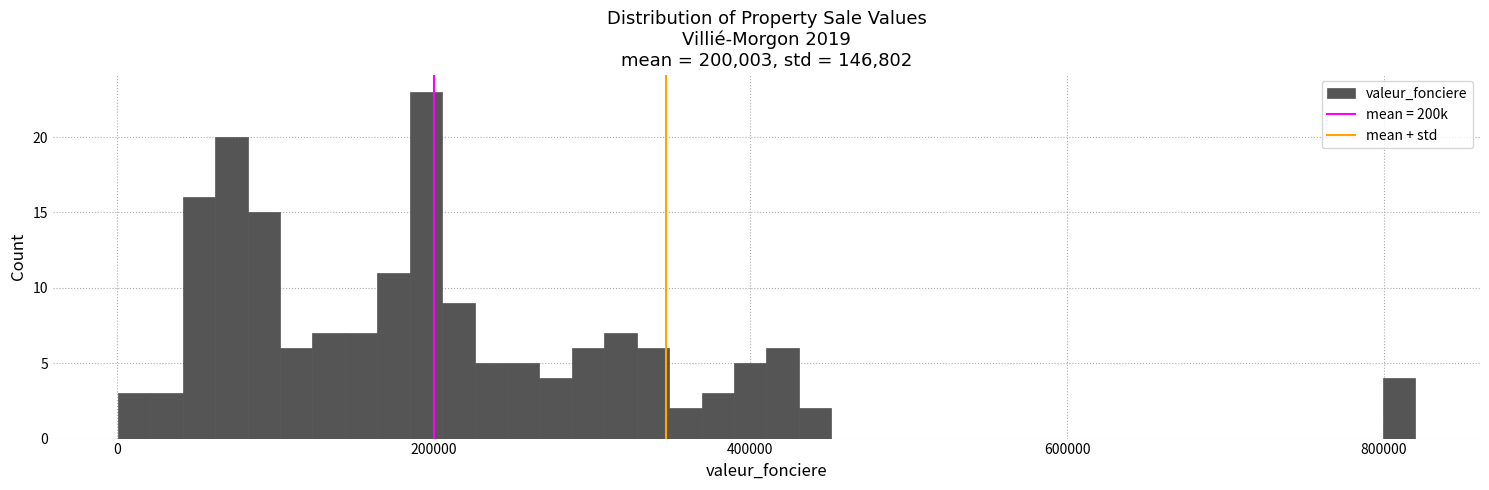

Around what value on the x-axis is the tallest bar? Give the approximate position of its centre, as read against the axis.

200000